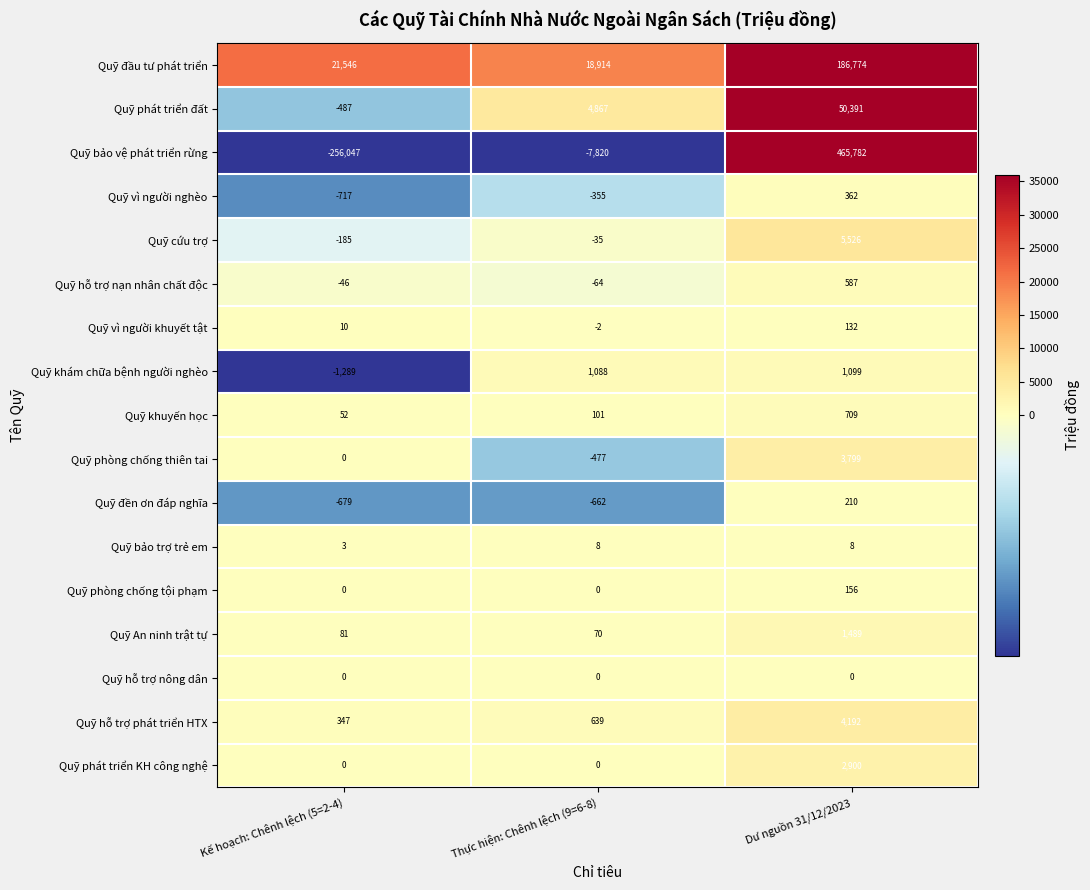

How many series are shown in this chart?

17